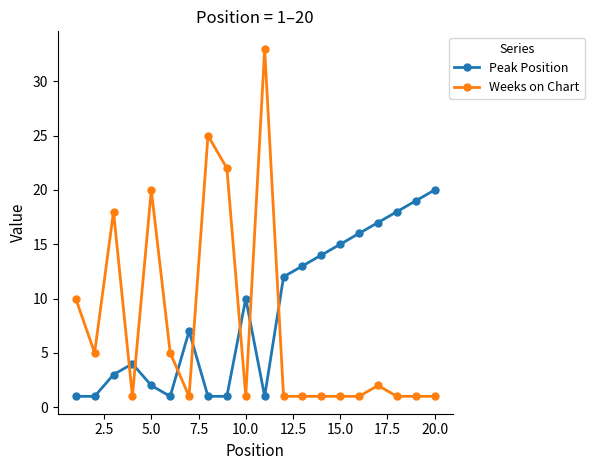

Which series has the largest range (max minus min)?

Weeks on Chart